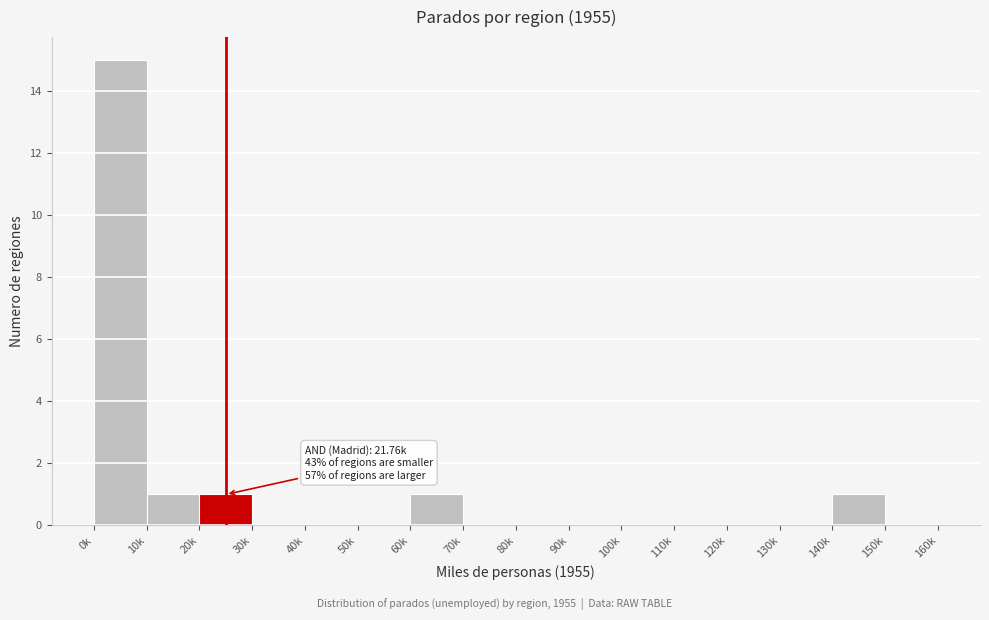

Reading left to right, transcribe all the data shown in this chart.

0k=15	10k=1	20k=1	30k=0	40k=0	50k=0	60k=1	70k=0	80k=0	90k=0	100k=0	110k=0	120k=0	130k=0	140k=1	150k=0